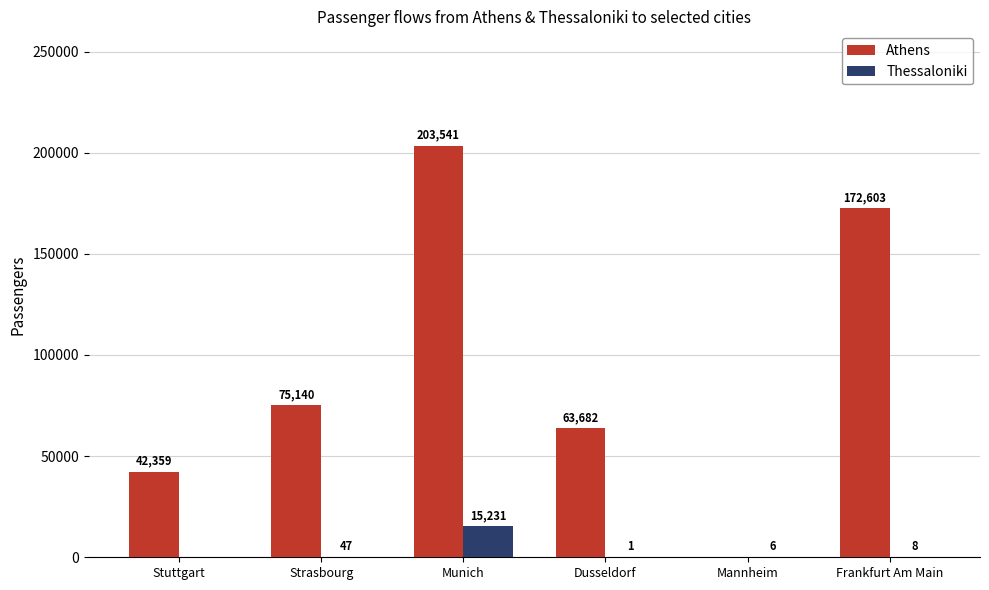

Which category has the highest value in the Thessaloniki series?

Munich